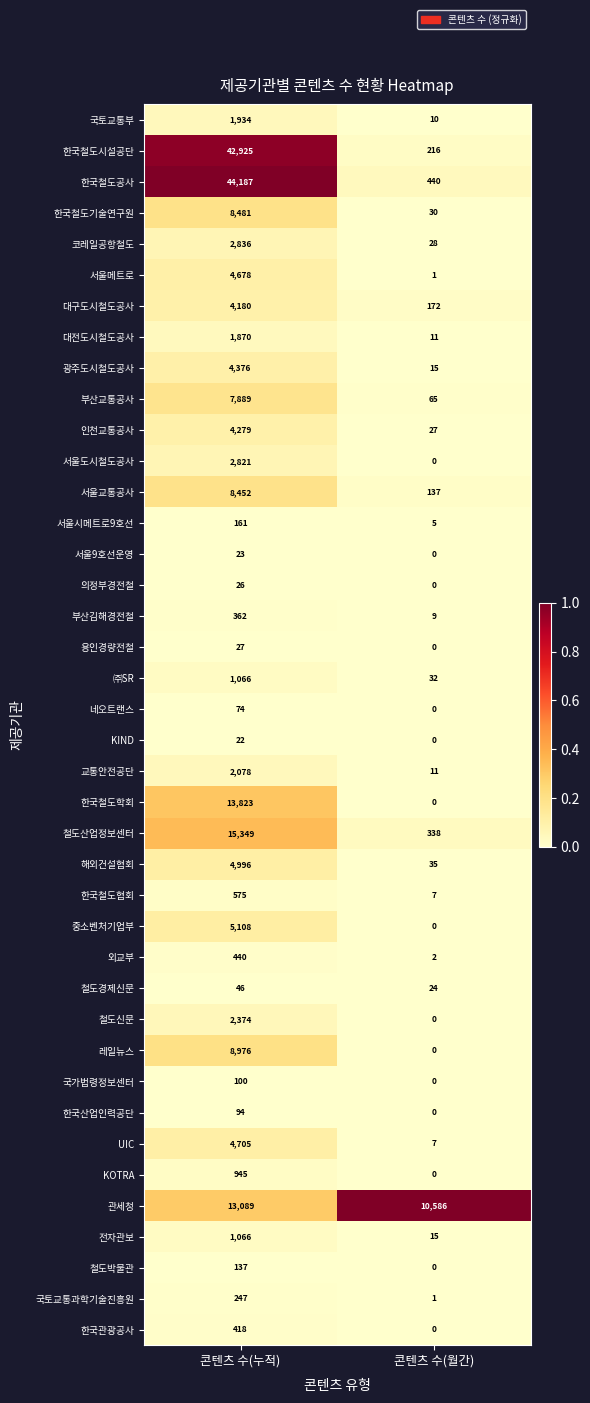

List the labels in order of 의정부경전철 value, smallest first.

콘텐츠 수(월간), 콘텐츠 수(누적)